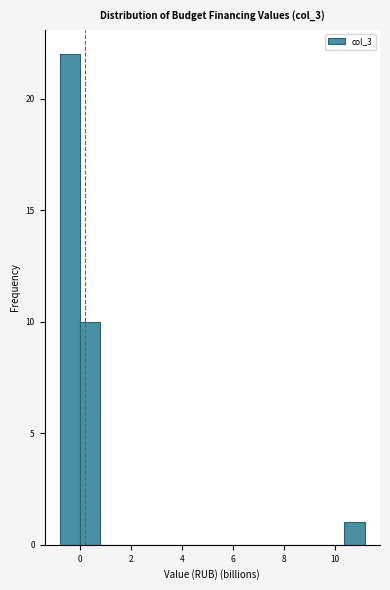

Around what value on the x-axis is the tallest bar? Give the approximate position of its centre, as read against the axis.

-0.4